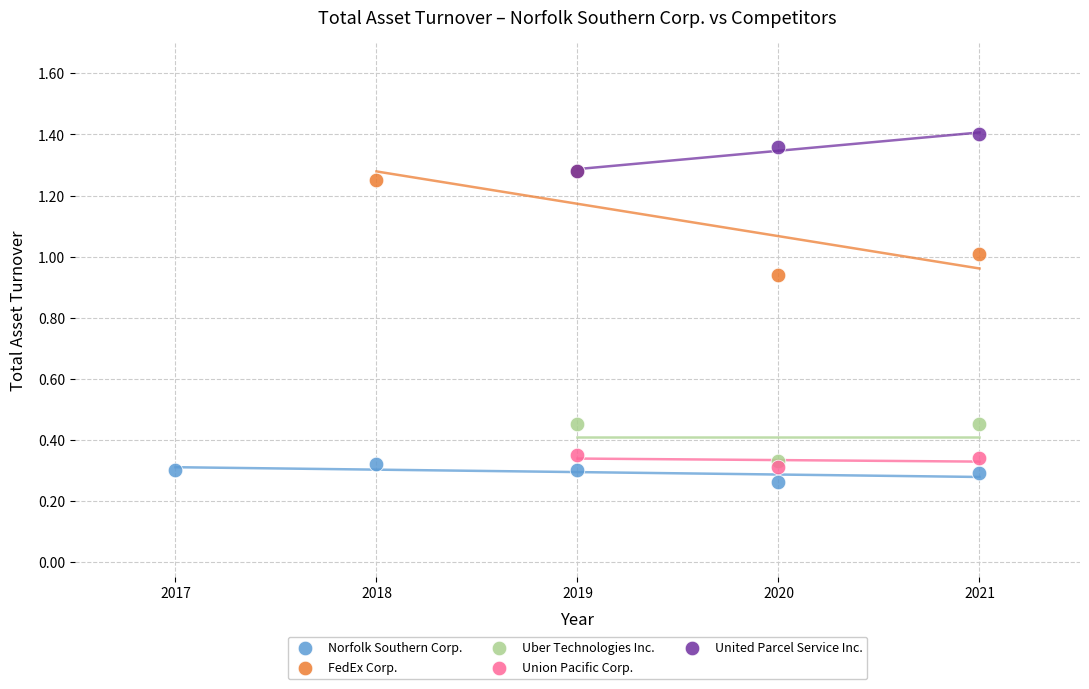

Which series has the largest Y range (max minus min)?

FedEx Corp.